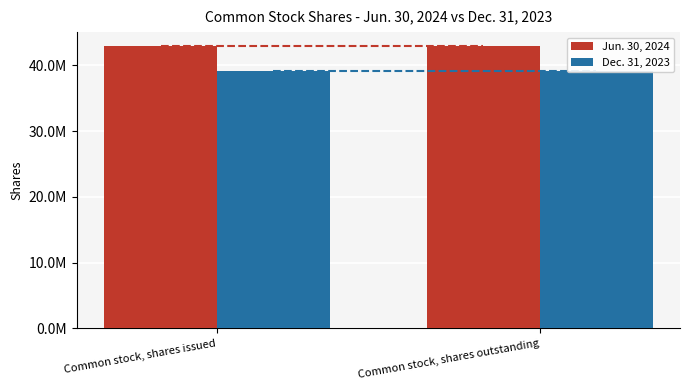

What is the minimum value shown in the chart?

39150610